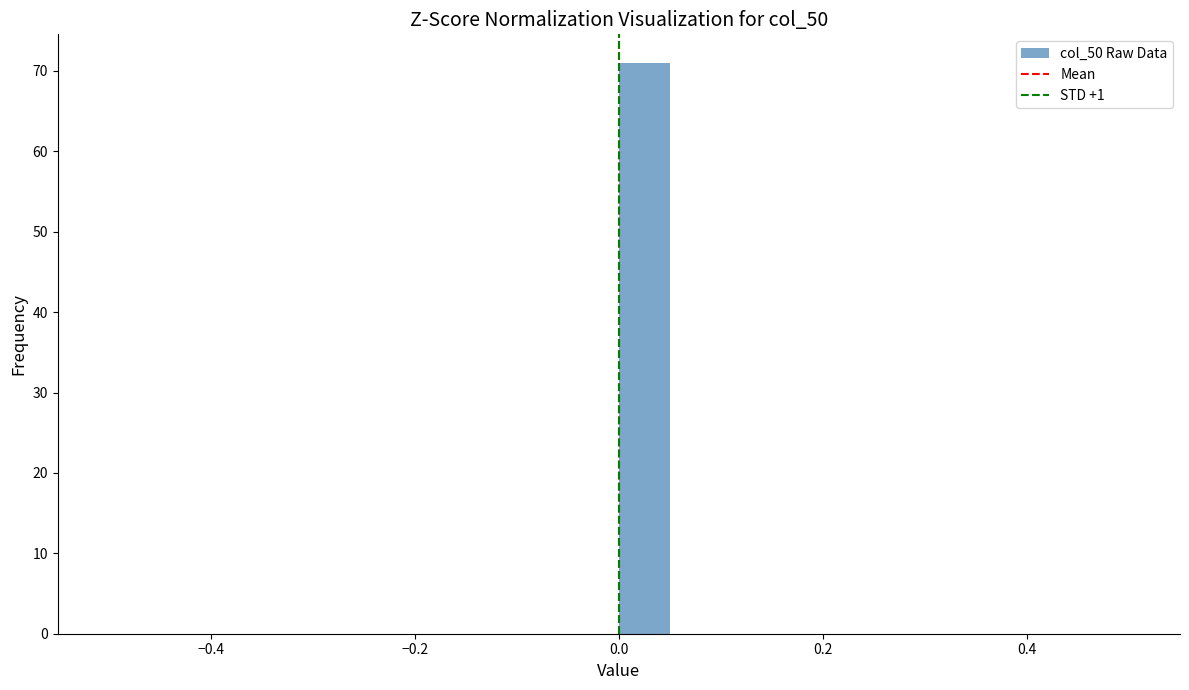

Around what value on the x-axis is the tallest bar? Give the approximate position of its centre, as read against the axis.

0.02